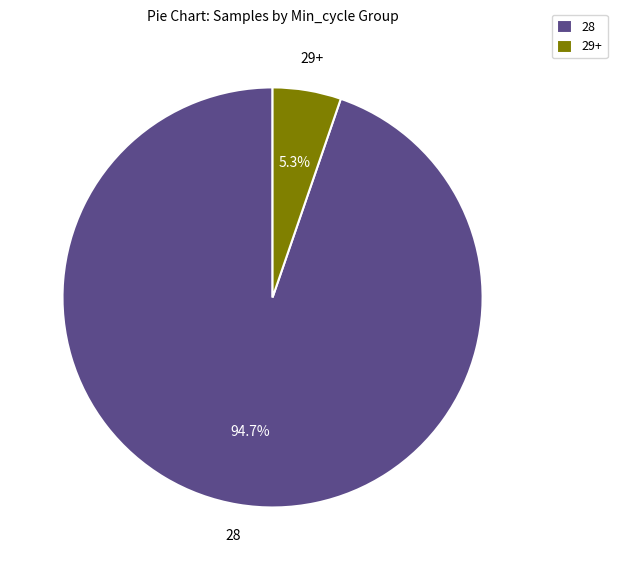

How much of the chart is everything except 28?

5.3%